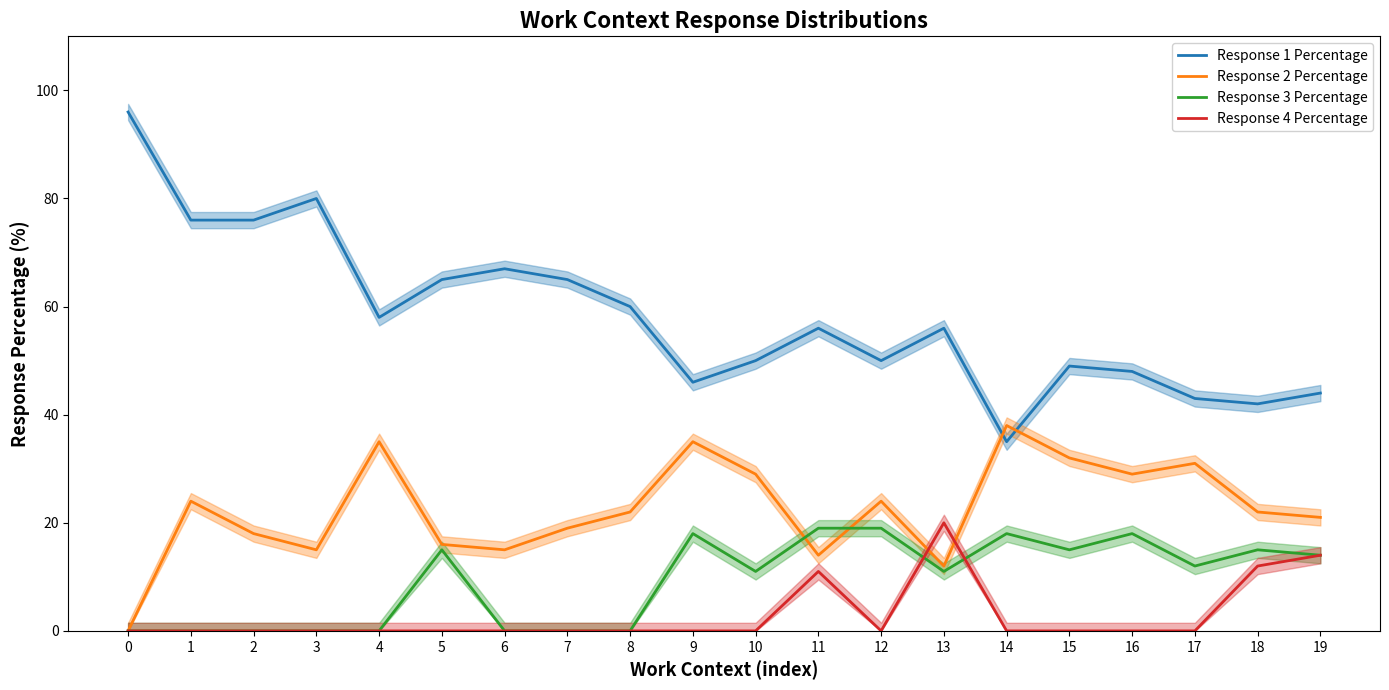

How many data points in Response 3 Percentage are less than 12?

10